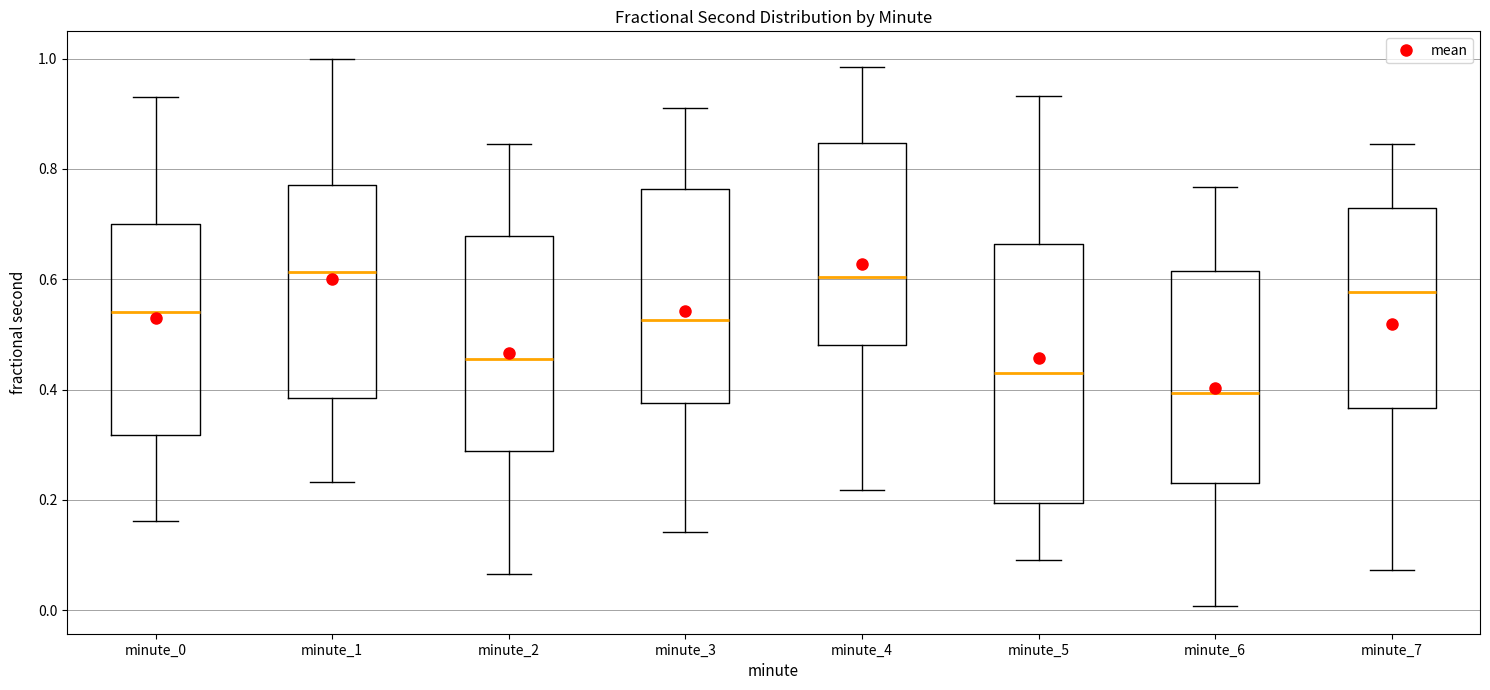

Where is the upper edge of the box for minute_1 on the y-axis? The values are not printed on the chart, so give them approximately, as read against the axis.

0.78